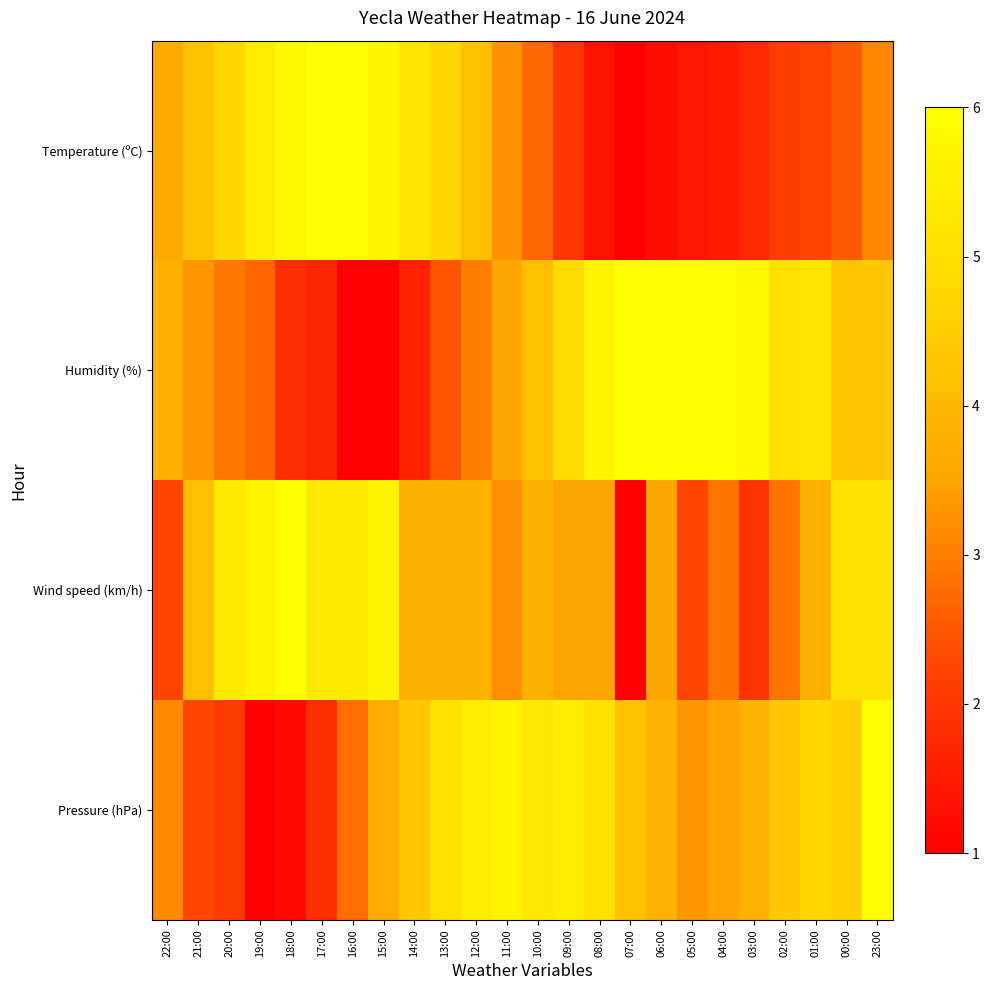

What is the smallest value displayed?

1.0